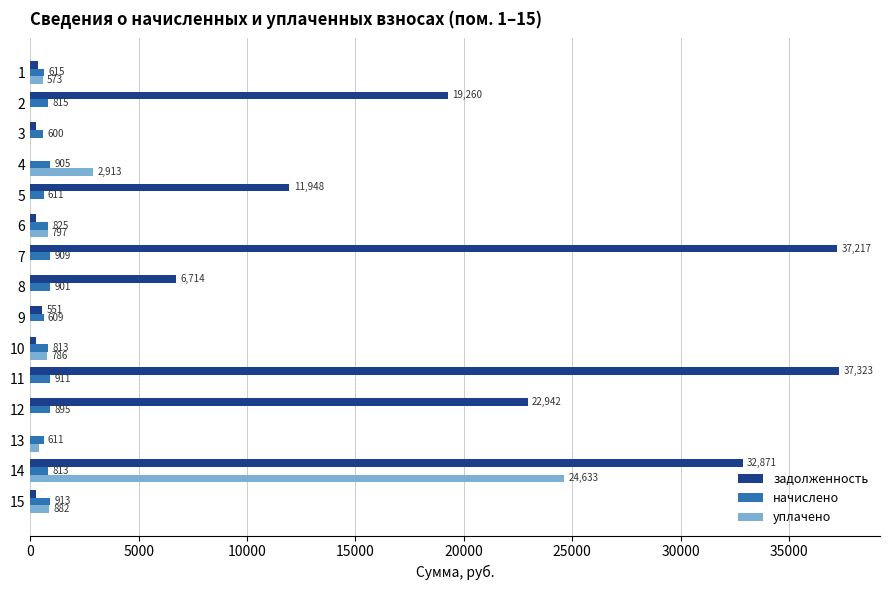

What is the sum of all уплачено values?

30991.6